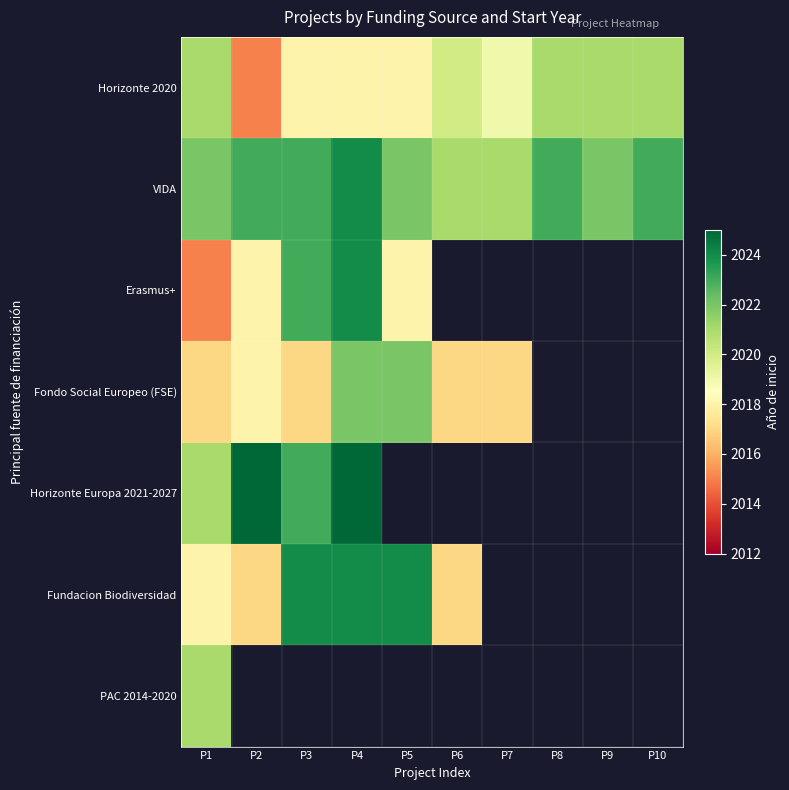

Rank the categories by Horizonte 2020 value from lowest to highest.

P2, P3, P4, P5, P7, P6, P1, P8, P9, P10